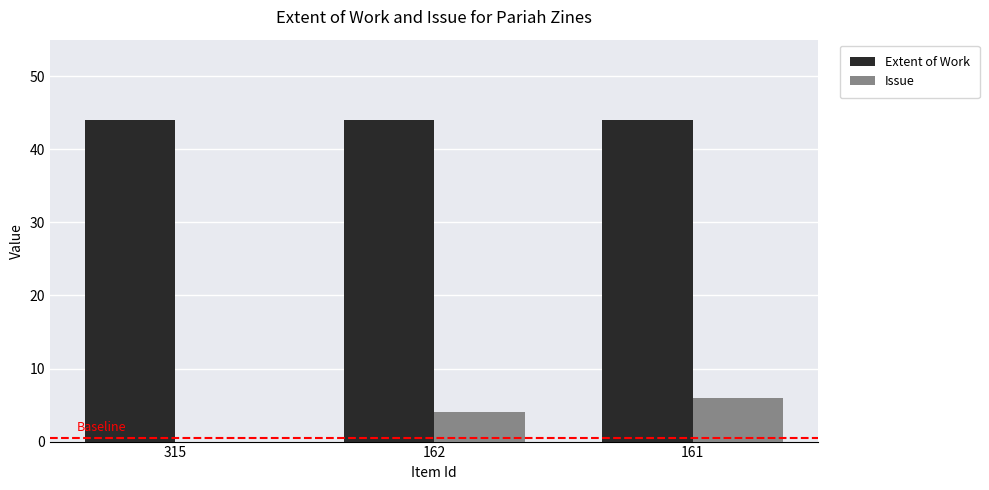

What are all the series names shown in the legend?

Extent of Work, Issue